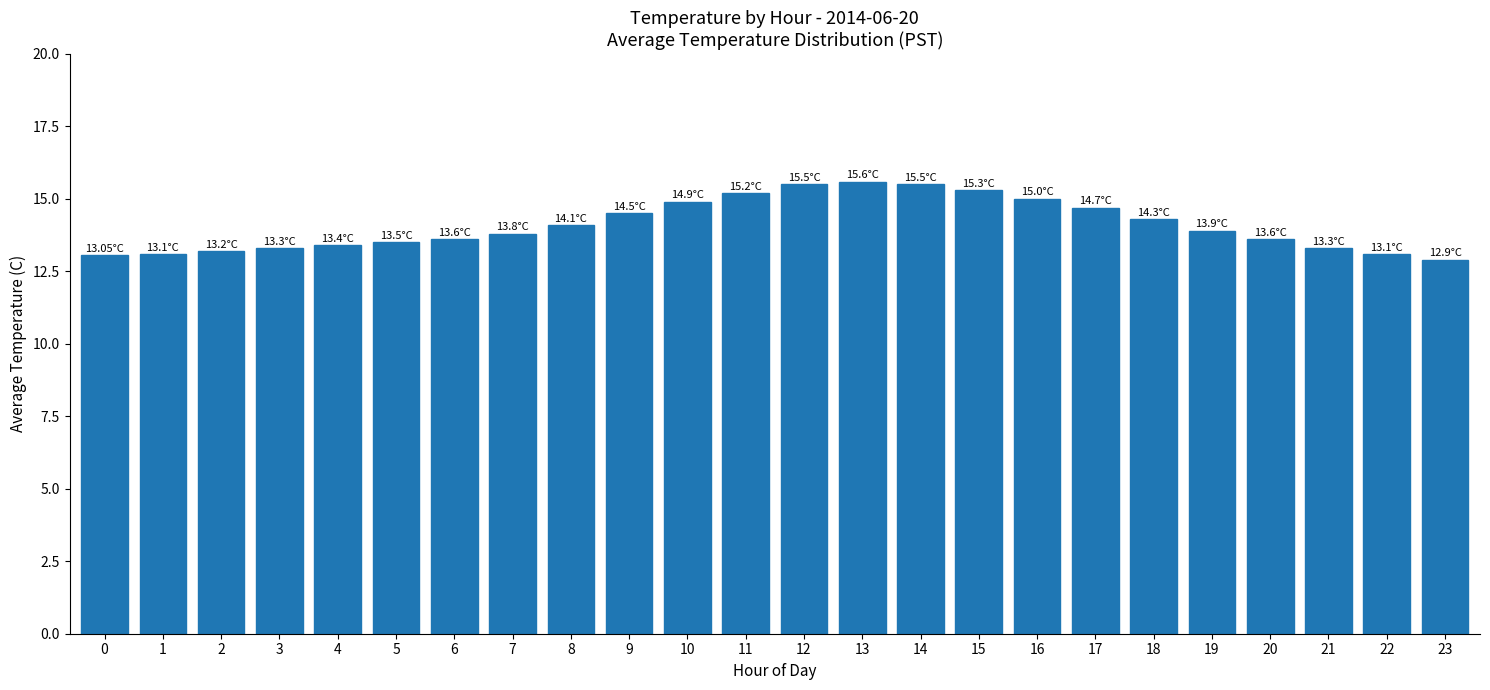

Which has a higher value, 8 or 22?

8